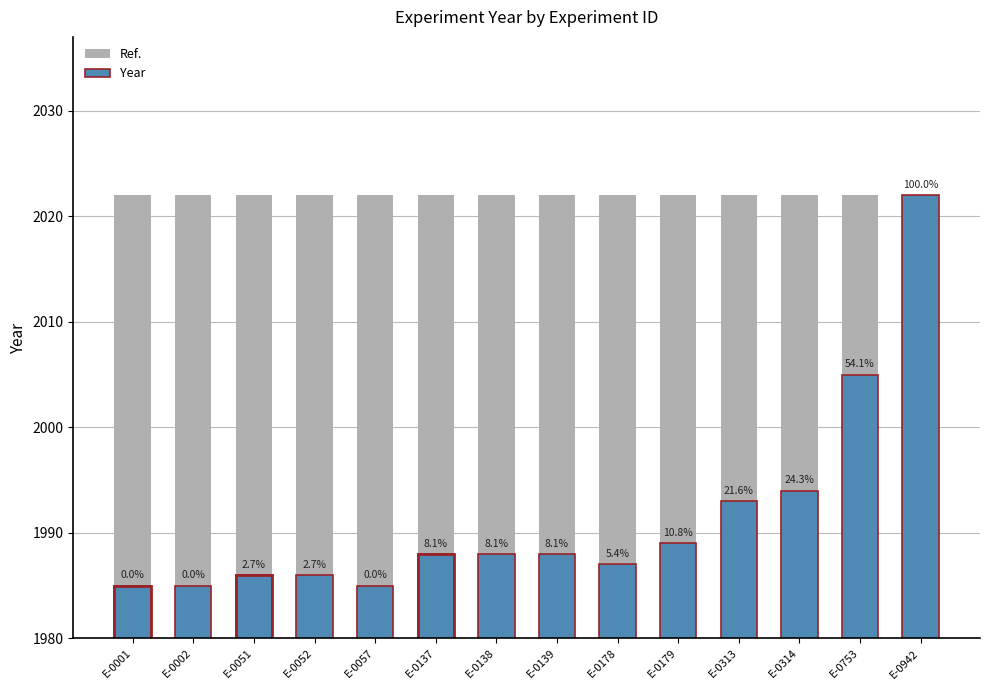

Reading right to left, what are all the values shown in this chart?

Ref.: 2022	2022	2022	2022	2022	2022	2022	2022	2022	2022	2022	2022	2022	2022
Year: 2022	2005	1994	1993	1989	1987	1988	1988	1988	1985	1986	1986	1985	1985